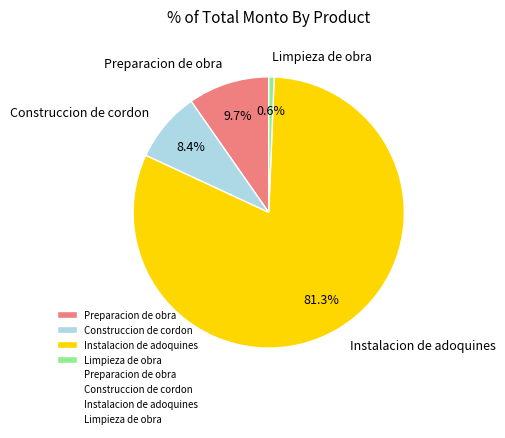

True or false: Preparacion de obra accounts for 17% of the total.

False